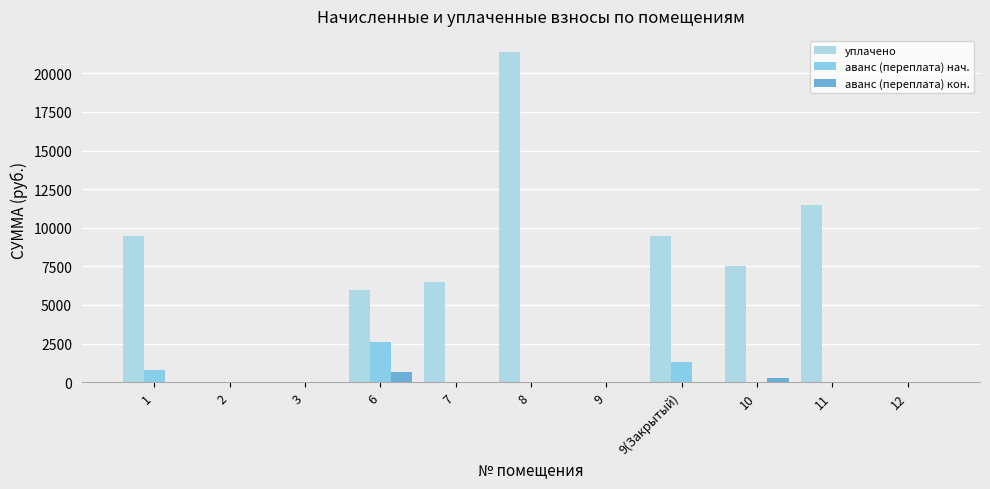

The value of уплачено at 7 is 8777.3. True or false?

False